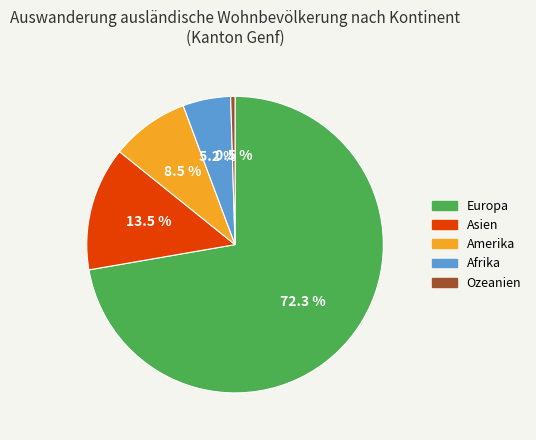

Which has a higher value, Amerika or Afrika?

Amerika